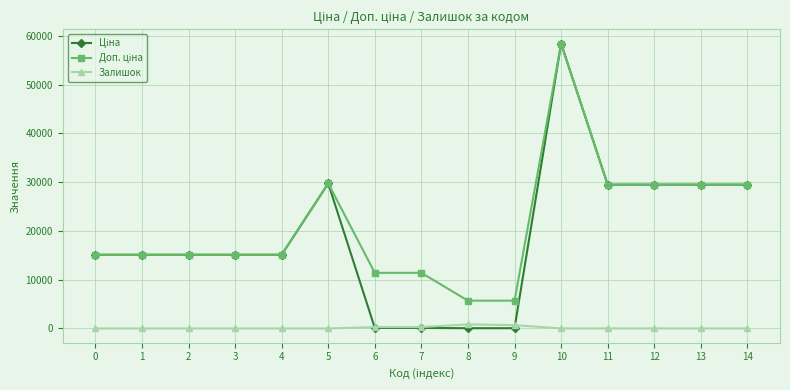

The value of Залишок at 5 is 0.0. True or false?

True